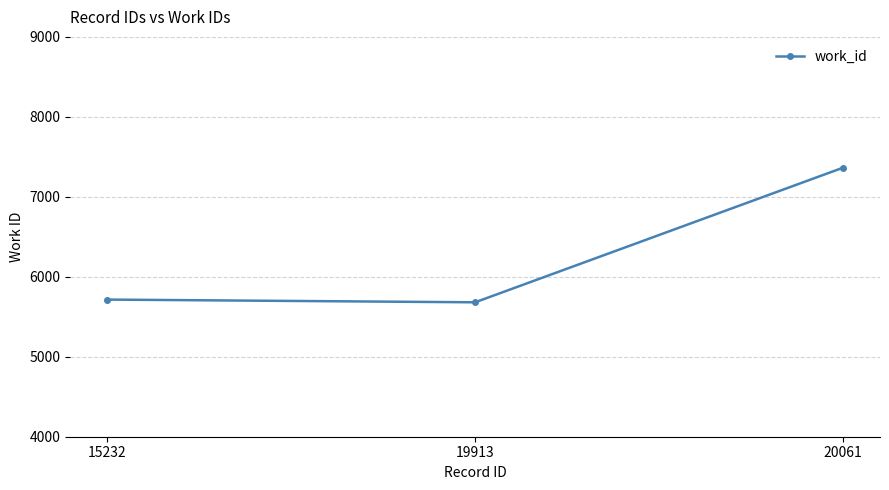

The value at 19913 is 8309. True or false?

False